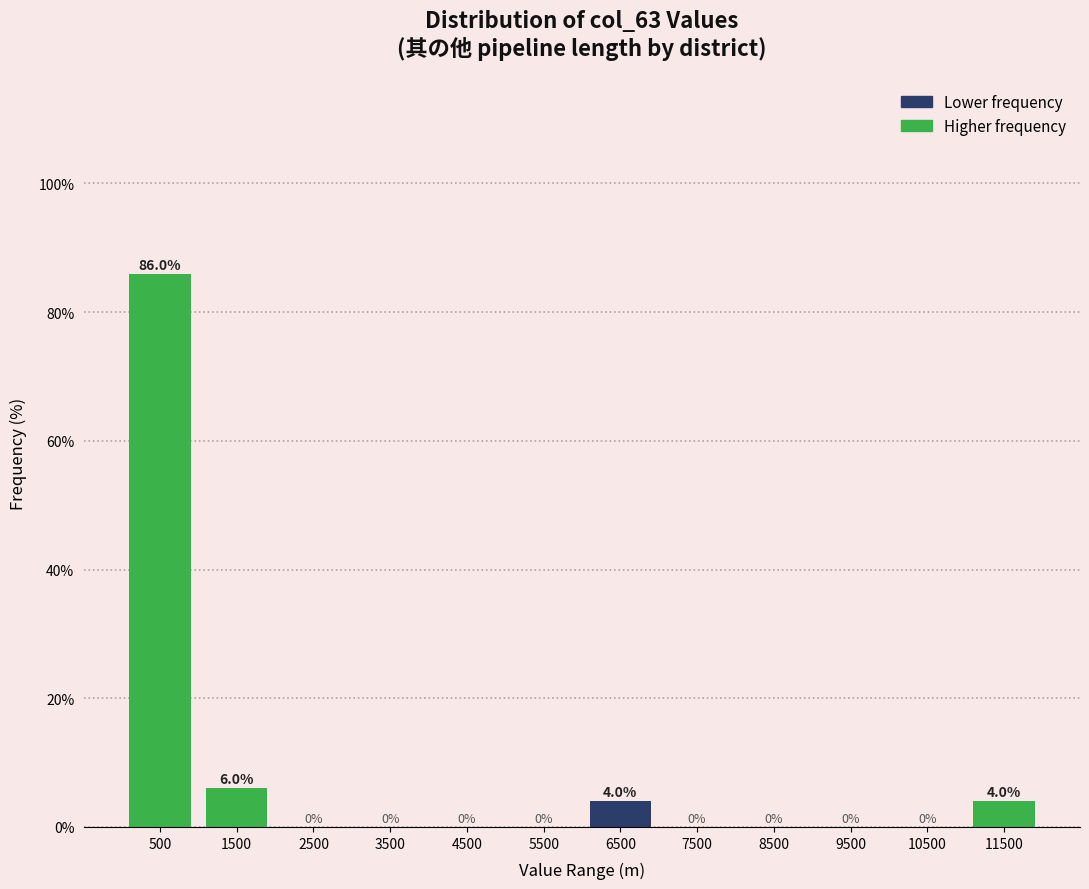

Reading left to right, transcribe this chart: for each bar, give the range it covers on the x-axis and its height.

0 to 1000: 86.0
1000 to 2000: 6.0
2000 to 3000: 0.0
3000 to 4000: 0.0
4000 to 5000: 0.0
5000 to 6000: 0.0
6000 to 7000: 4.0
7000 to 8000: 0.0
8000 to 9000: 0.0
9000 to 10000: 0.0
10000 to 11000: 0.0
11000 to 12000: 4.0